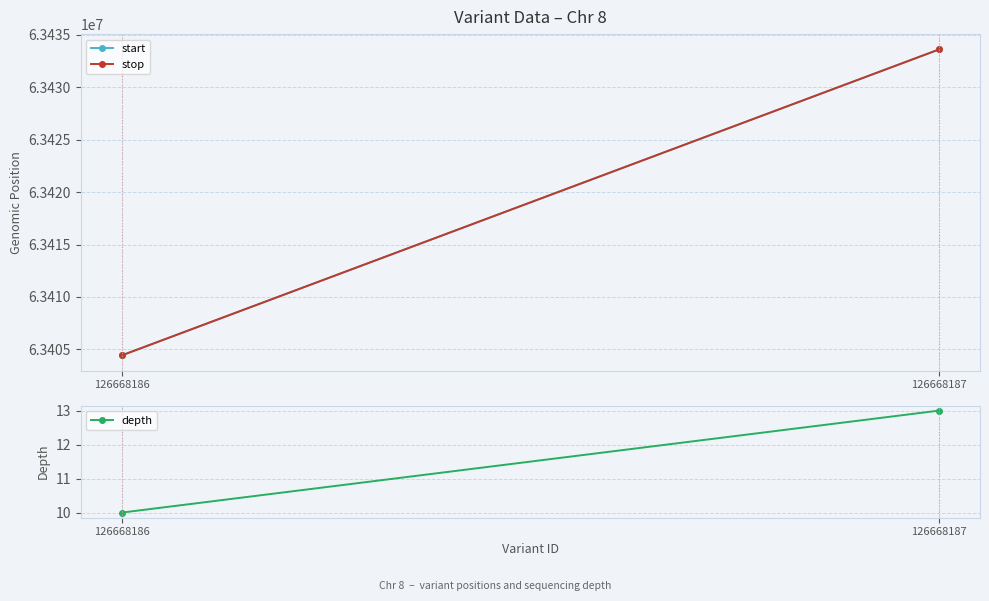

Reading left to right, what are all the values shown in this chart?

start: 126668186=63404413	126668187=63433619
stop: 126668186=63404414	126668187=63433620
depth: 126668186=10	126668187=13